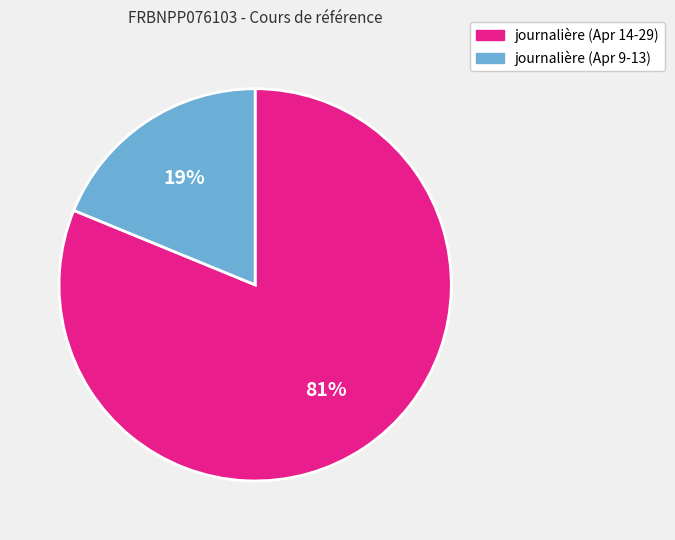

To the nearest percent, what is the difference between the largest and smallest slice percentages?

62%